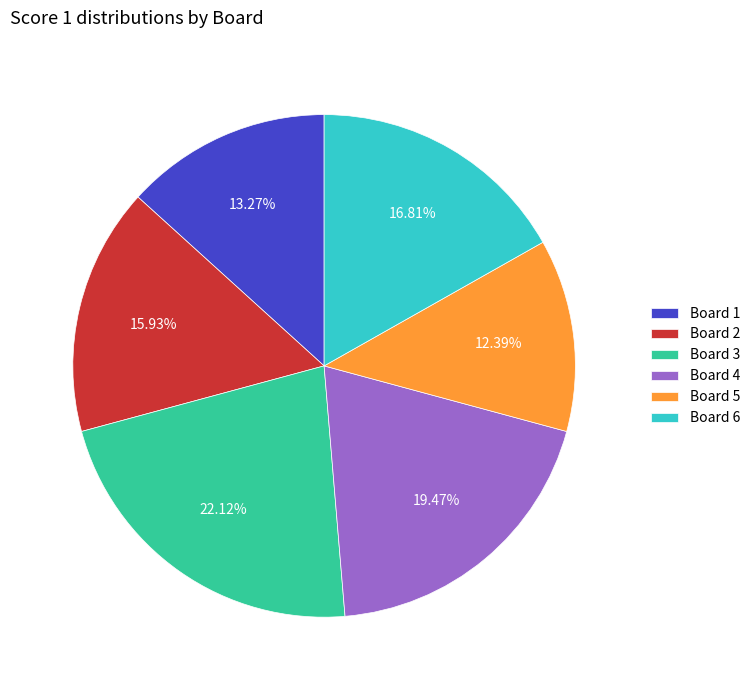

Does any single category account for the majority?

No